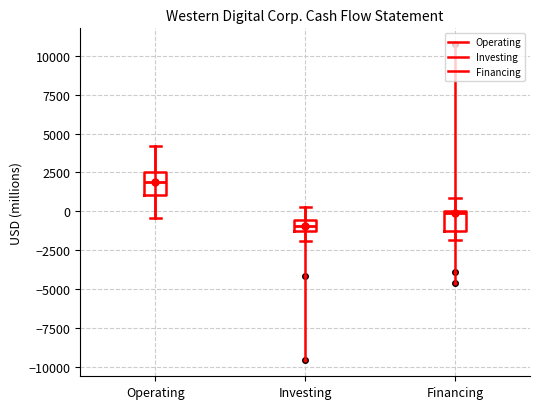

Where does the lower whisker of the box for Investing end on the y-axis? The values are not printed on the chart, so give them approximately, as read against the axis.

-2000